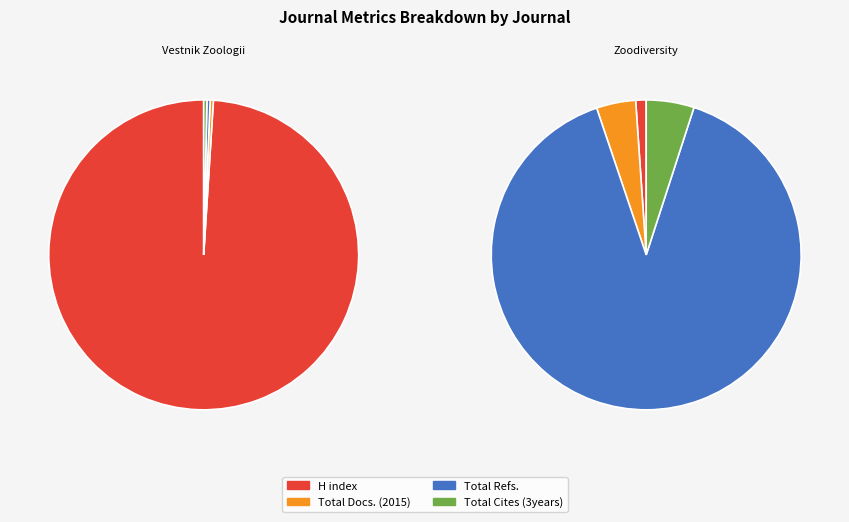

Which slice represents more than half of the pie?

Vestnik Zoologii